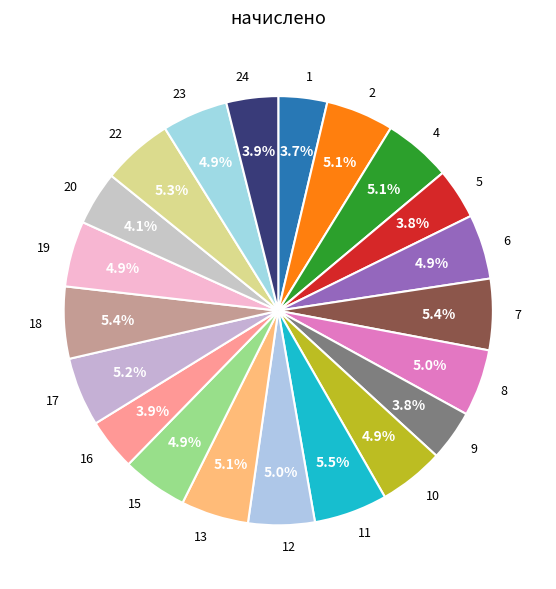

The 15 slice represents 5% of the pie. True or false?

True